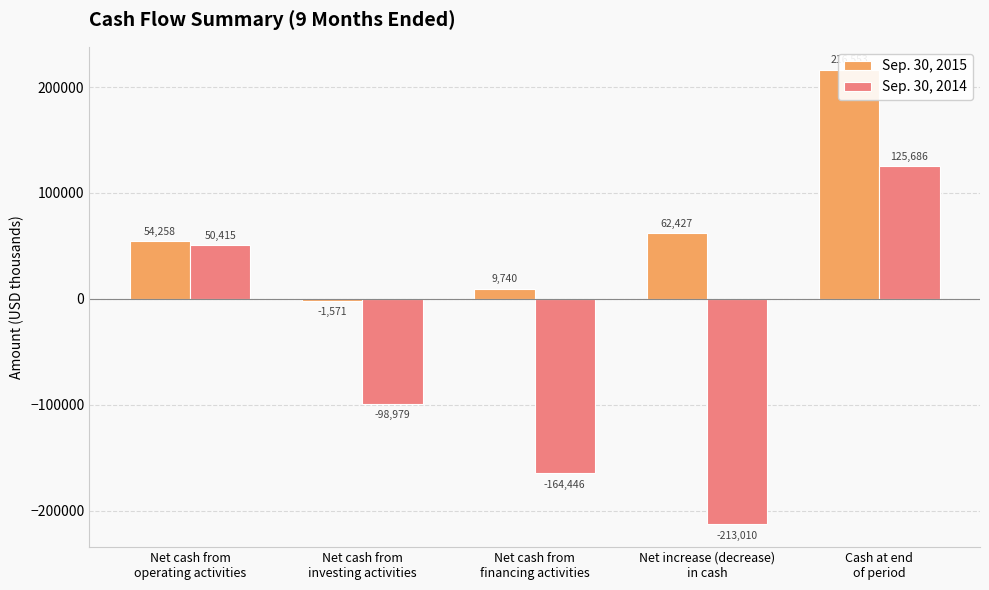

Reading left to right, extract all data points from this chart.

Sep. 30, 2015: 54258	-1571	9740	62427	216553
Sep. 30, 2014: 50415	-98979	-164446	-213010	125686